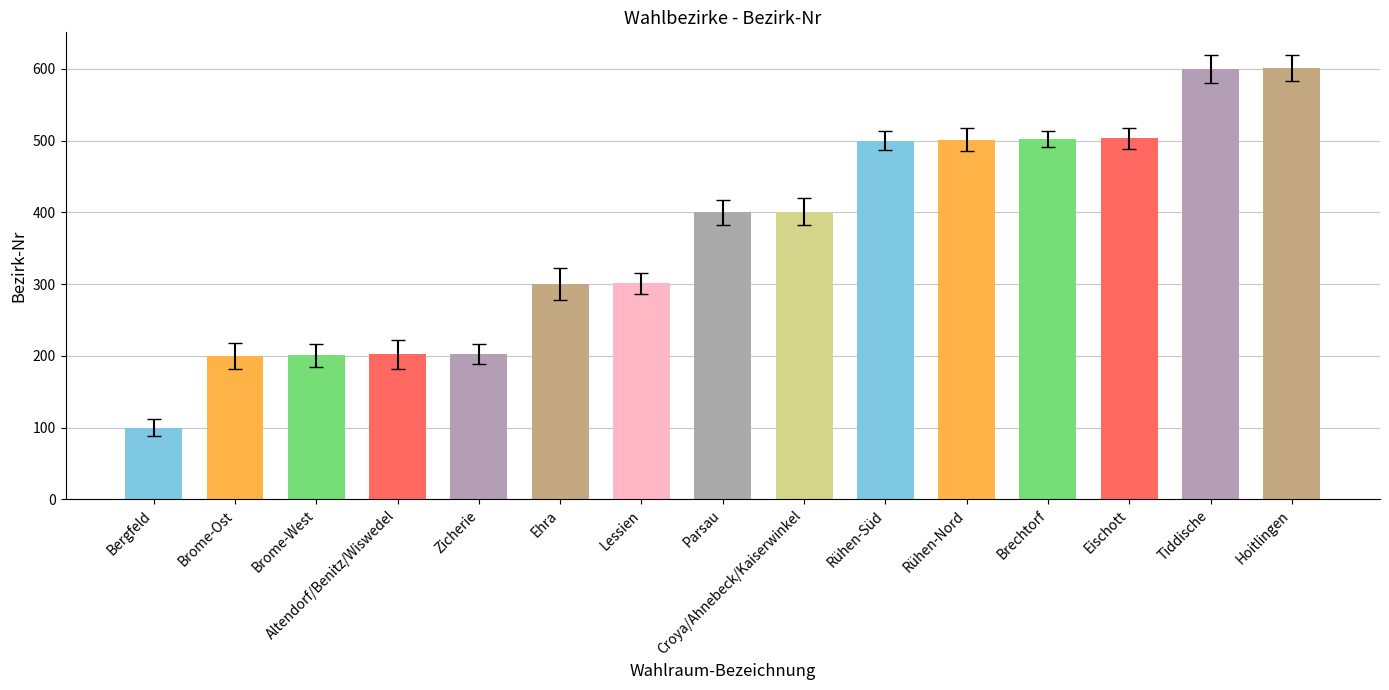

Reading left to right, transcribe all the data shown in this chart.

100	200	201	202	203	300	301	400	401	500	501	502	503	600	601